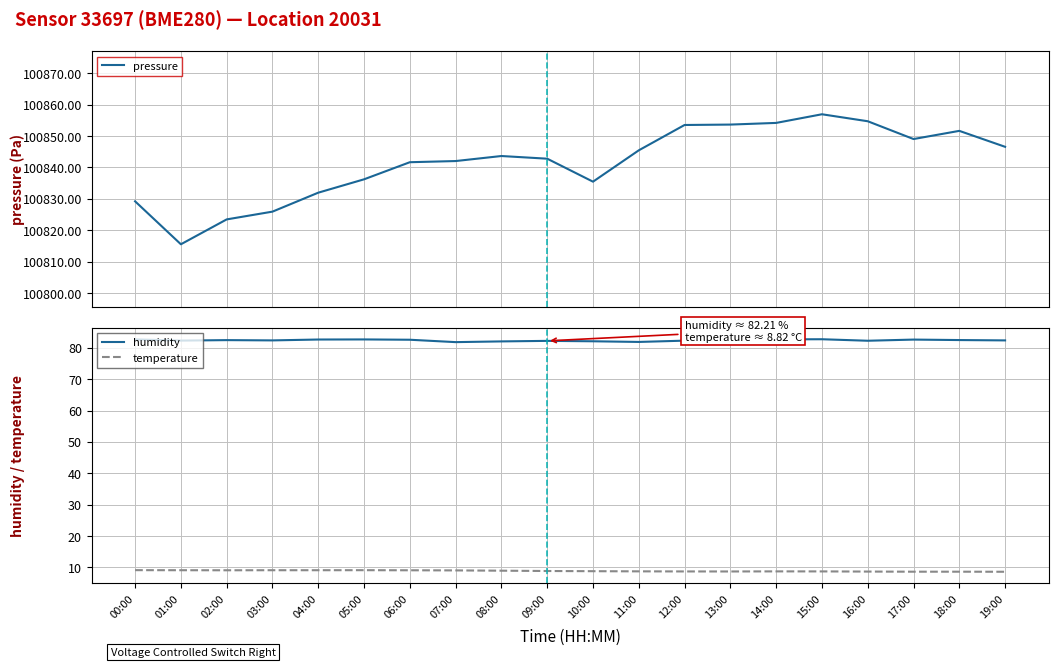

What is the lowest value of the humidity series?

81.8